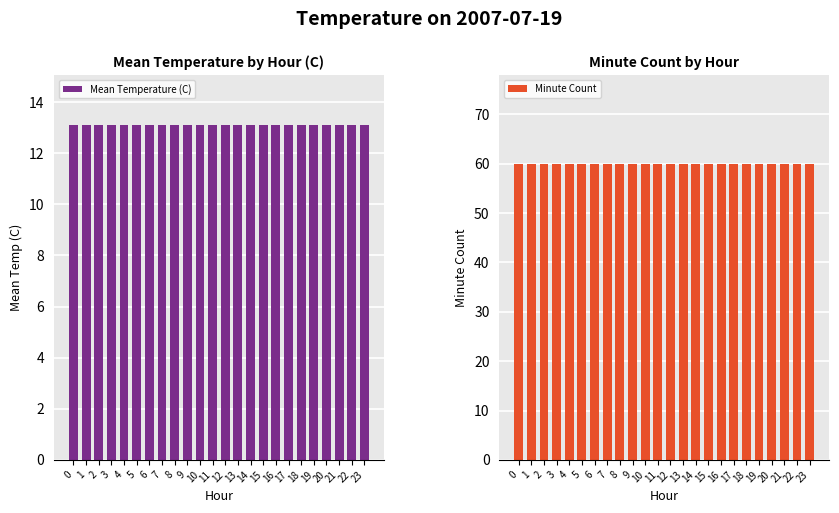

List the labels in order of Mean Temperature (C) value, largest first.

0, 1, 2, 3, 4, 5, 6, 7, 8, 9, 10, 11, 12, 13, 14, 15, 16, 17, 18, 19, 20, 21, 22, 23